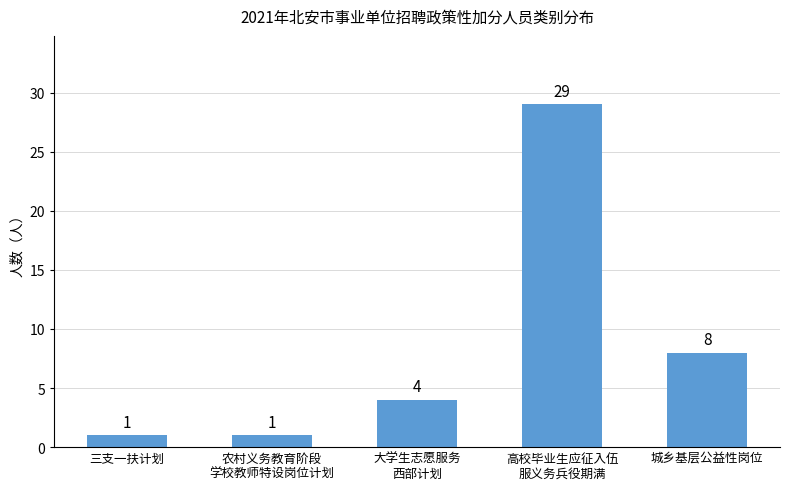

Are the bars horizontal?

No